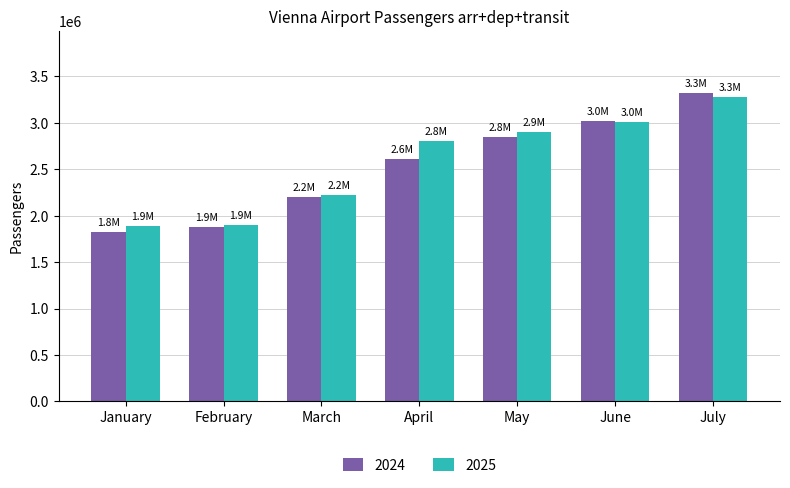

What is the difference between the highest and lowest values at March?

20106